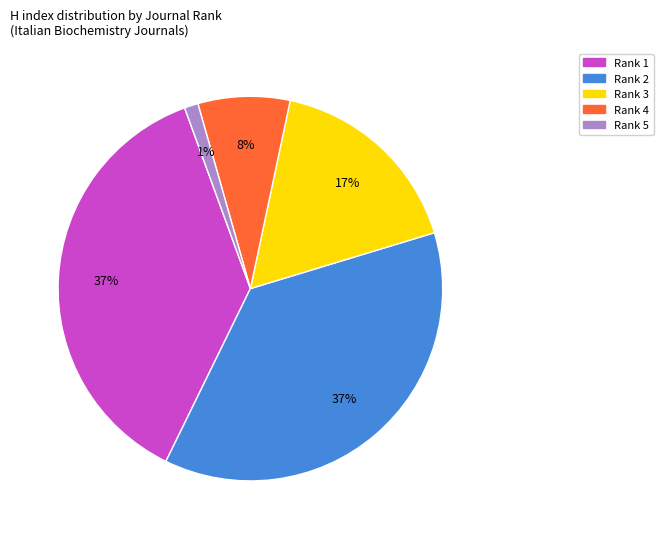

The Rank 2 slice represents 37% of the pie. True or false?

True